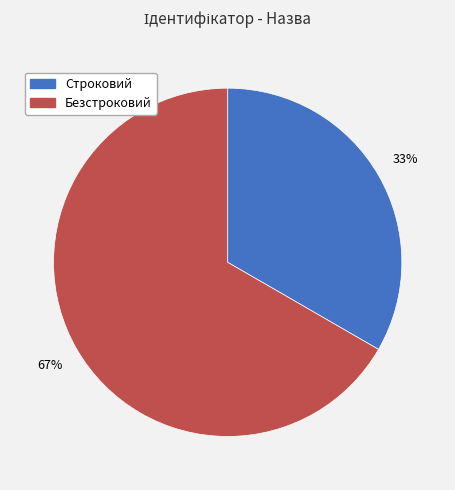

Rank the categories by value from lowest to highest.

Строковий, Безстроковий